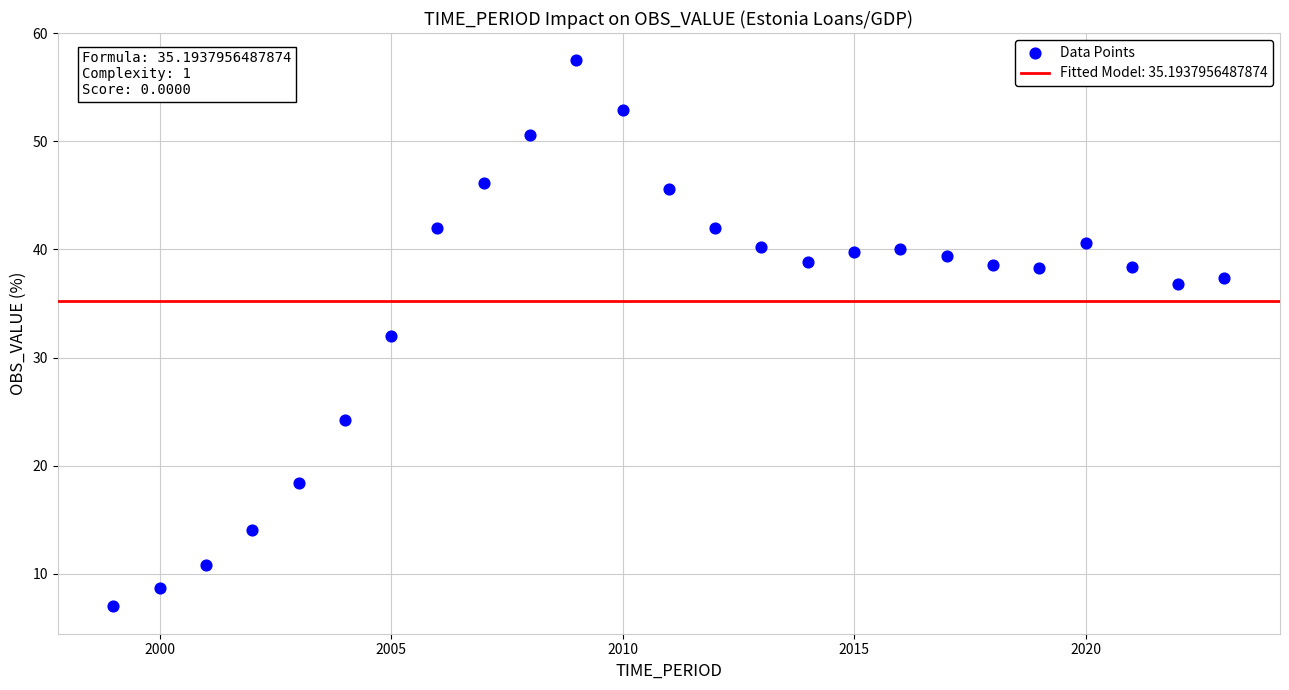

What is the range of X values (max minus min)?

24.0